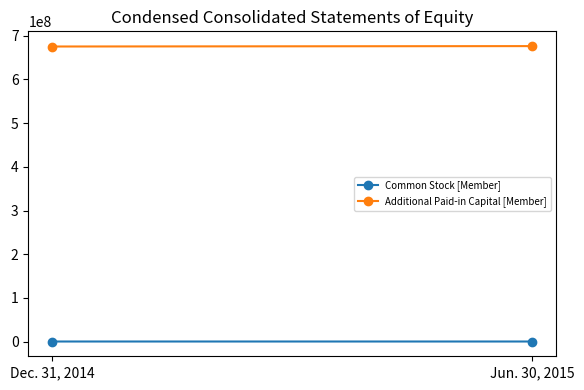

What is the difference between the maximum and minimum values in the Additional Paid-in Capital [Member] series?

920724